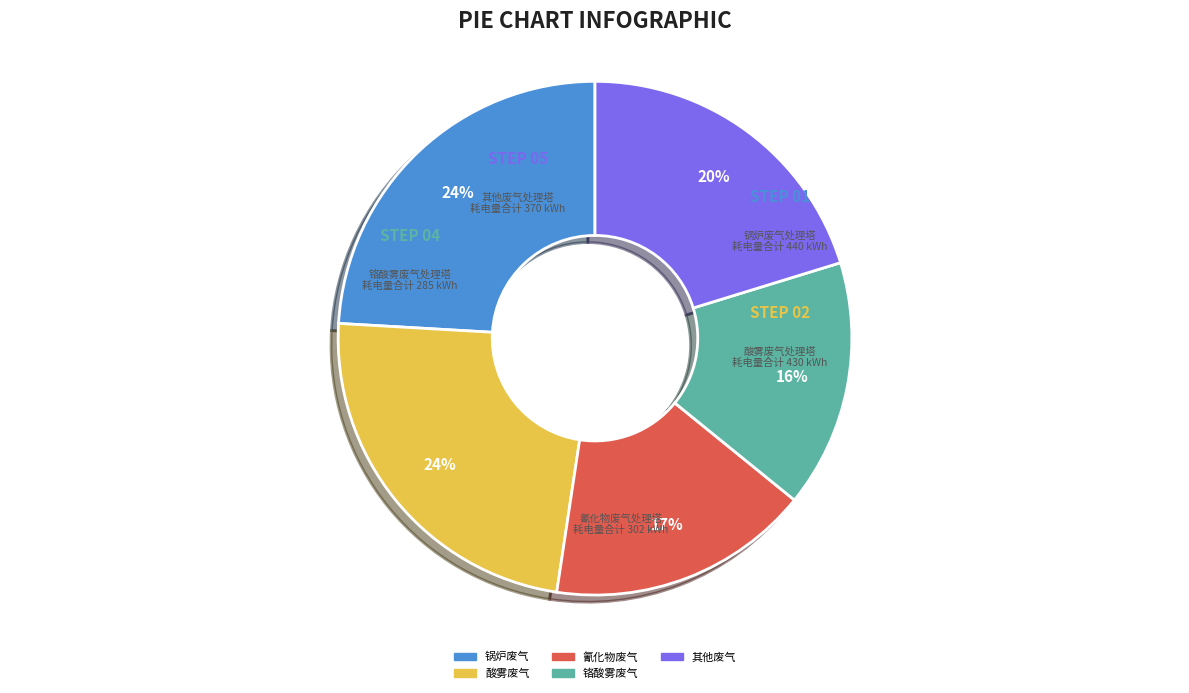

What is the smallest slice in the pie chart?

铬酸雾废气